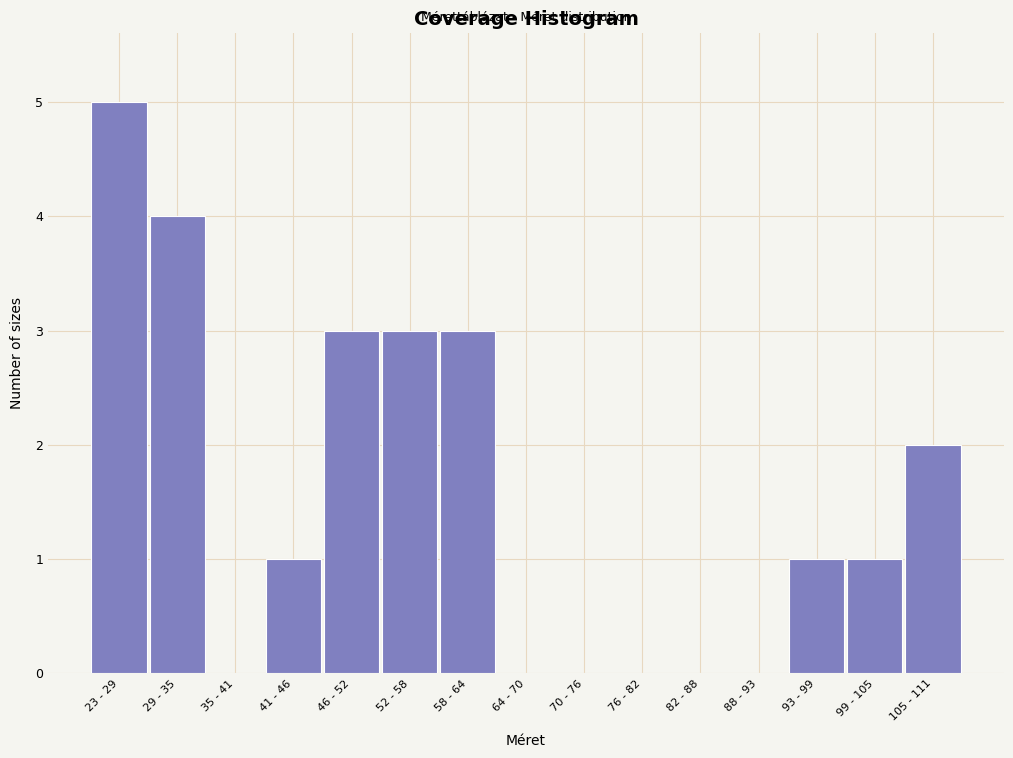

Reading left to right, transcribe all the data shown in this chart.

23 - 29=5	29 - 35=4	35 - 41=0	41 - 46=1	46 - 52=3	52 - 58=3	58 - 64=3	64 - 70=0	70 - 76=0	76 - 82=0	82 - 88=0	88 - 93=0	93 - 99=1	99 - 105=1	105 - 111=2